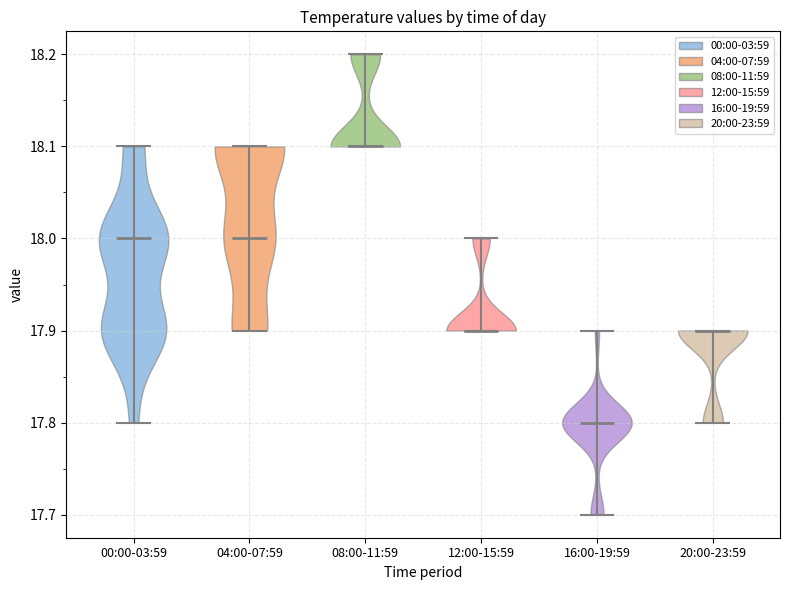

Reading left to right, read every violin against the y-axis: where its median line is, and the lowest and highest points it reaches. The values are not printed on the chart, so give them approximately, as read against the axis.

00:00-03:59: median line 18.0, lowest point 17.8, highest point 18.1
04:00-07:59: median line 18.0, lowest point 17.9, highest point 18.1
08:00-11:59: median line 18.1, lowest point 18.1, highest point 18.2
12:00-15:59: median line 17.9, lowest point 17.9, highest point 18.0
16:00-19:59: median line 17.8, lowest point 17.7, highest point 17.9
20:00-23:59: median line 17.9, lowest point 17.8, highest point 17.9